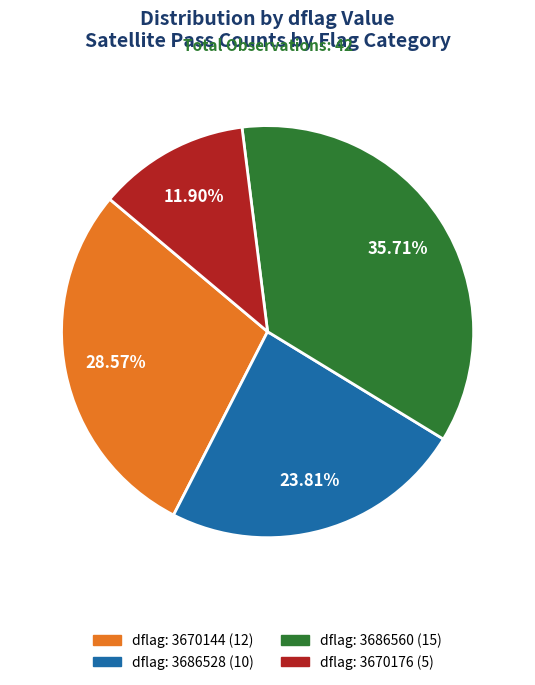

Is there a majority slice in this chart?

No